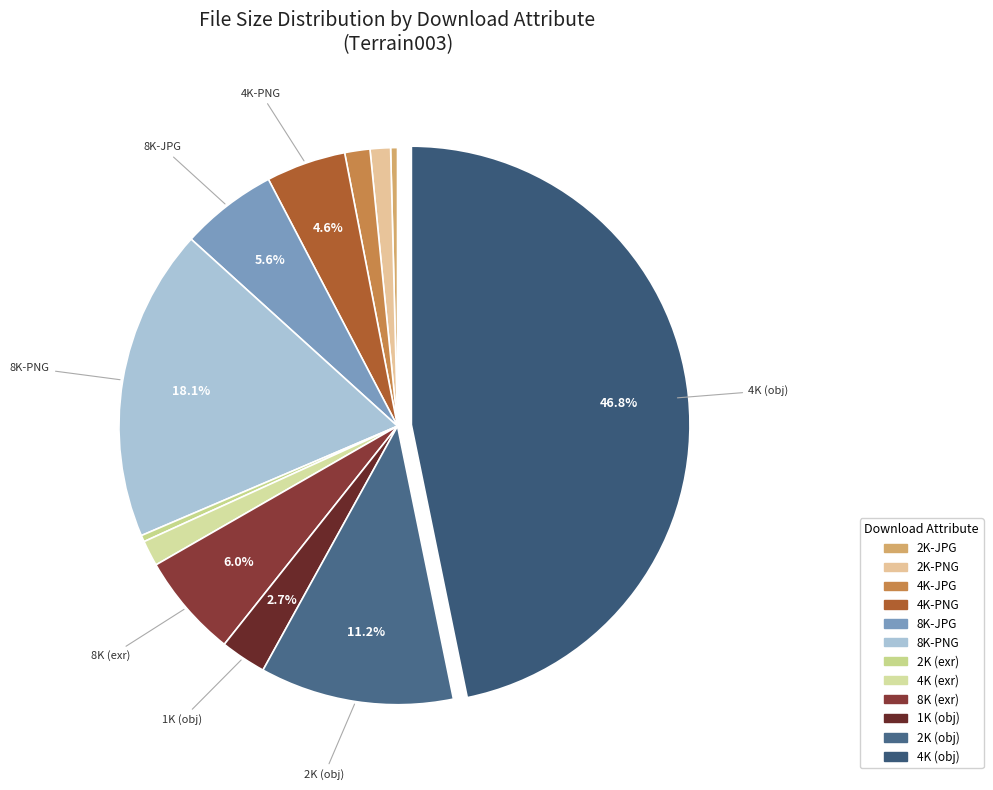

Is 2K-JPG the majority of the pie?

No